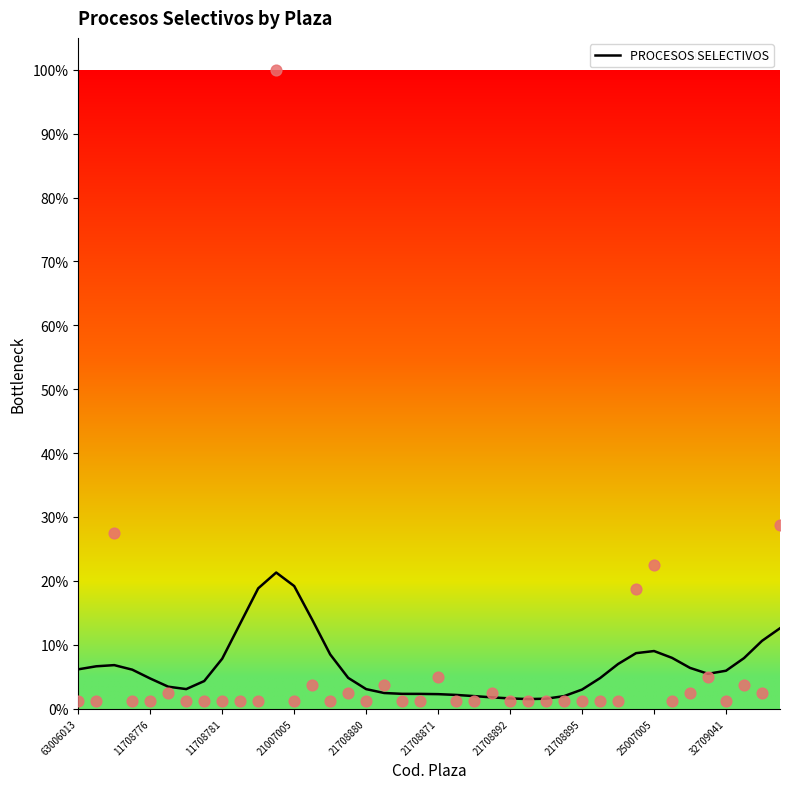

What is the change in value from 11 to 27?

-0.2